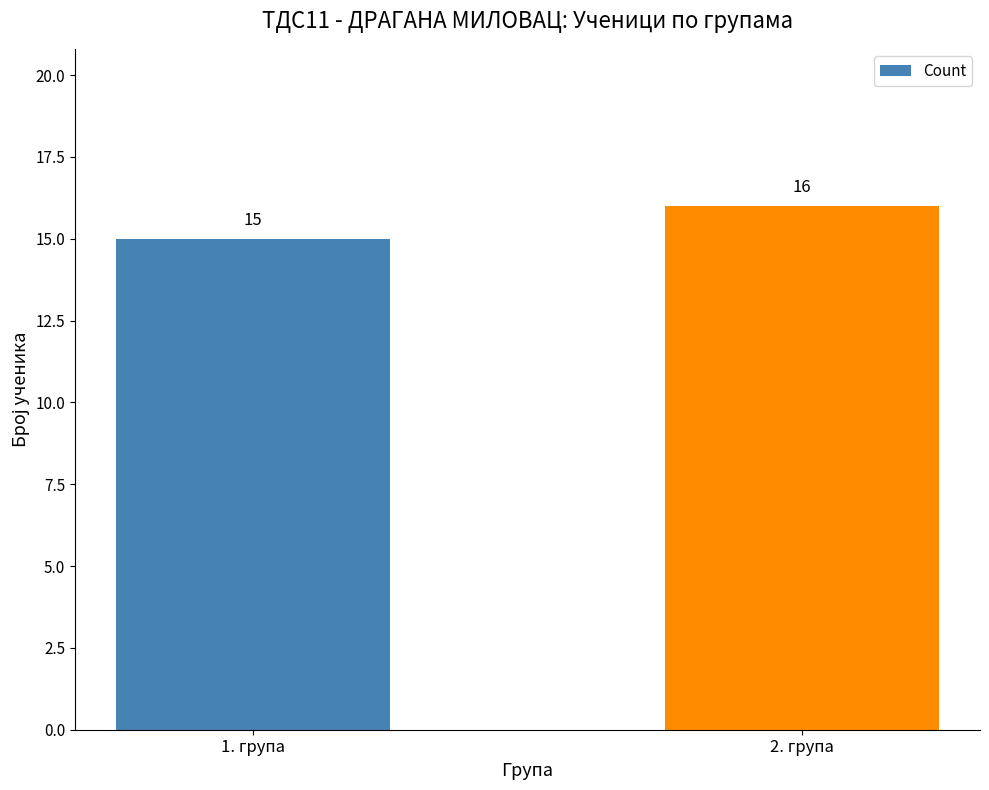

True or false: the data shows 16 at 2. група.

True